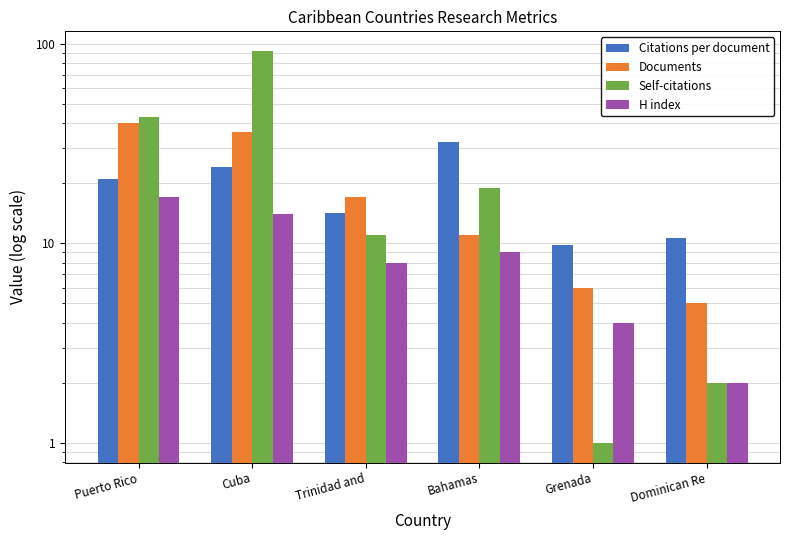

How many bars are there in each group?

4